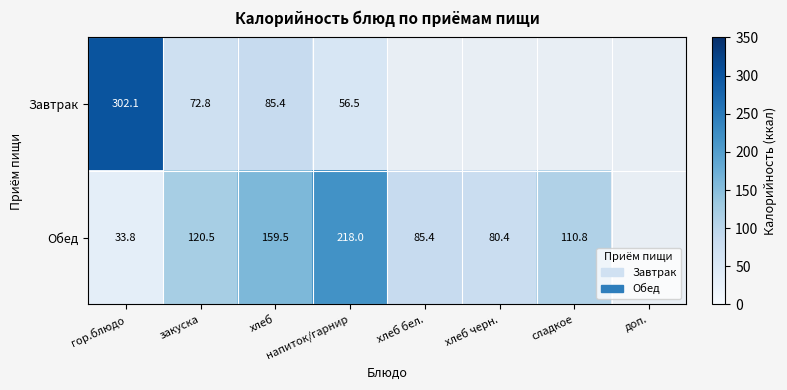

At гор.блюдо, list the series in order from smallest to largest.

Обед, Завтрак